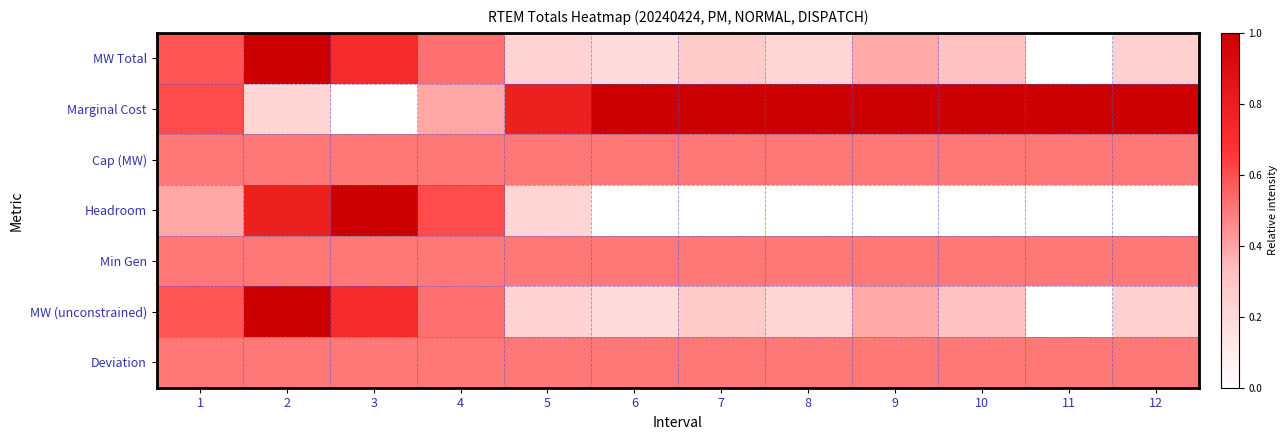

Which category has the lowest value across all series?

11